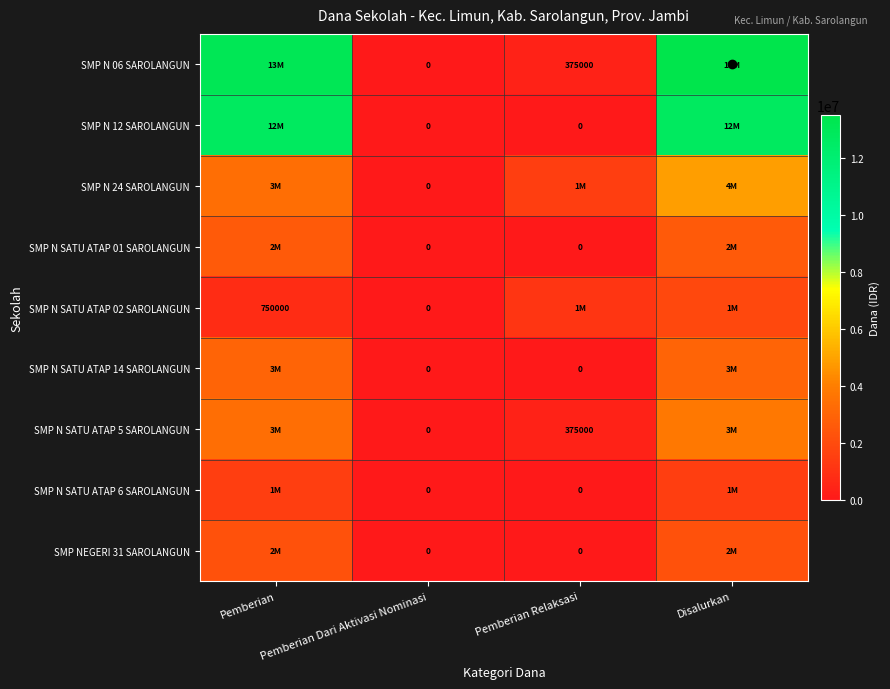

True or false: SMP N SATU ATAP 5 SAROLANGUN has a value of 5849312 at Pemberian.

False